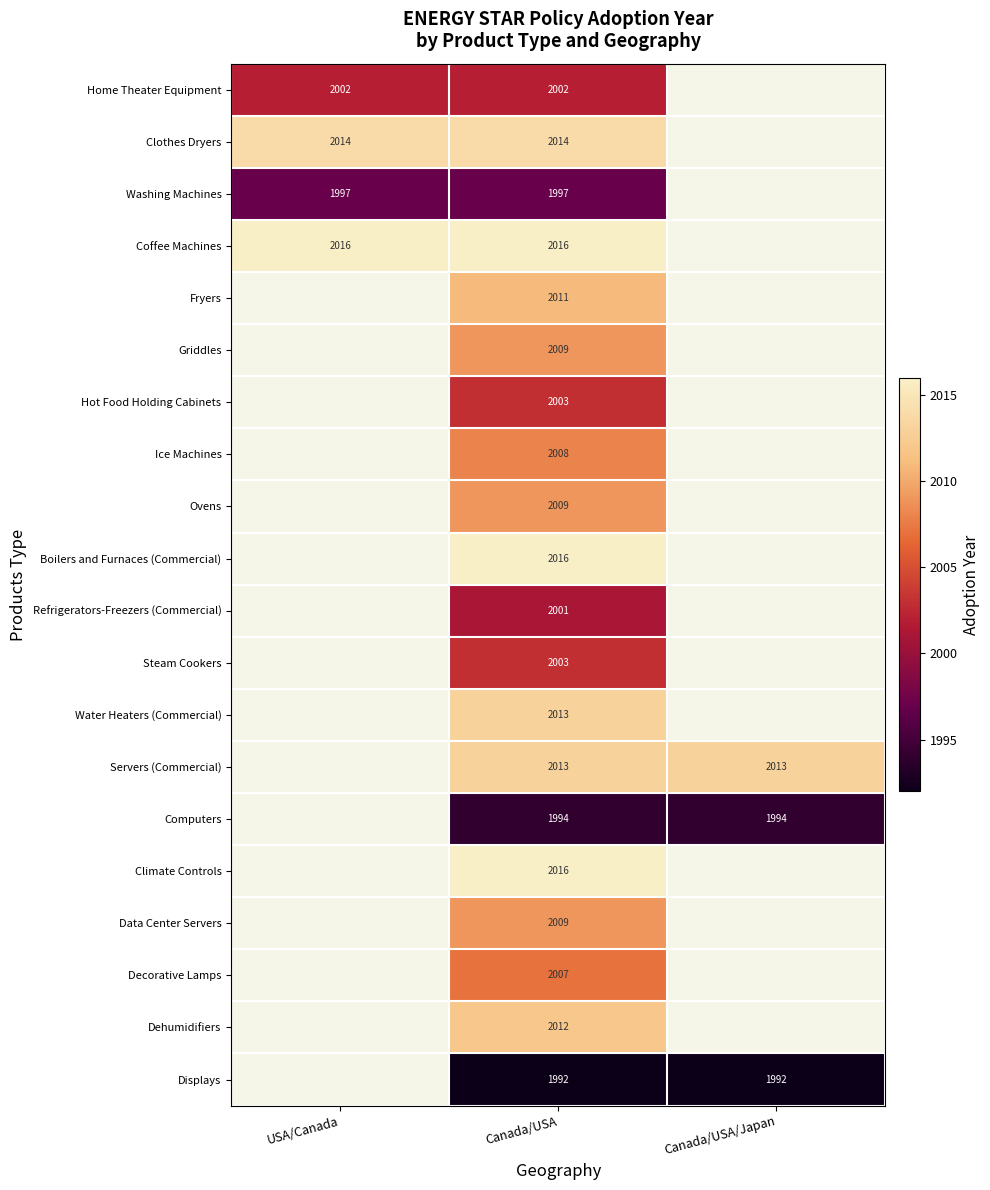

Is it true that Steam Cookers equals 3400 at Canada/USA?

False